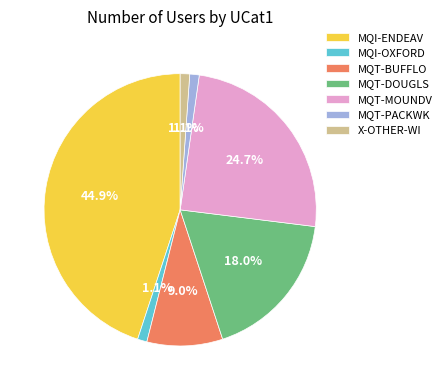

How many slices are in this pie chart?

7